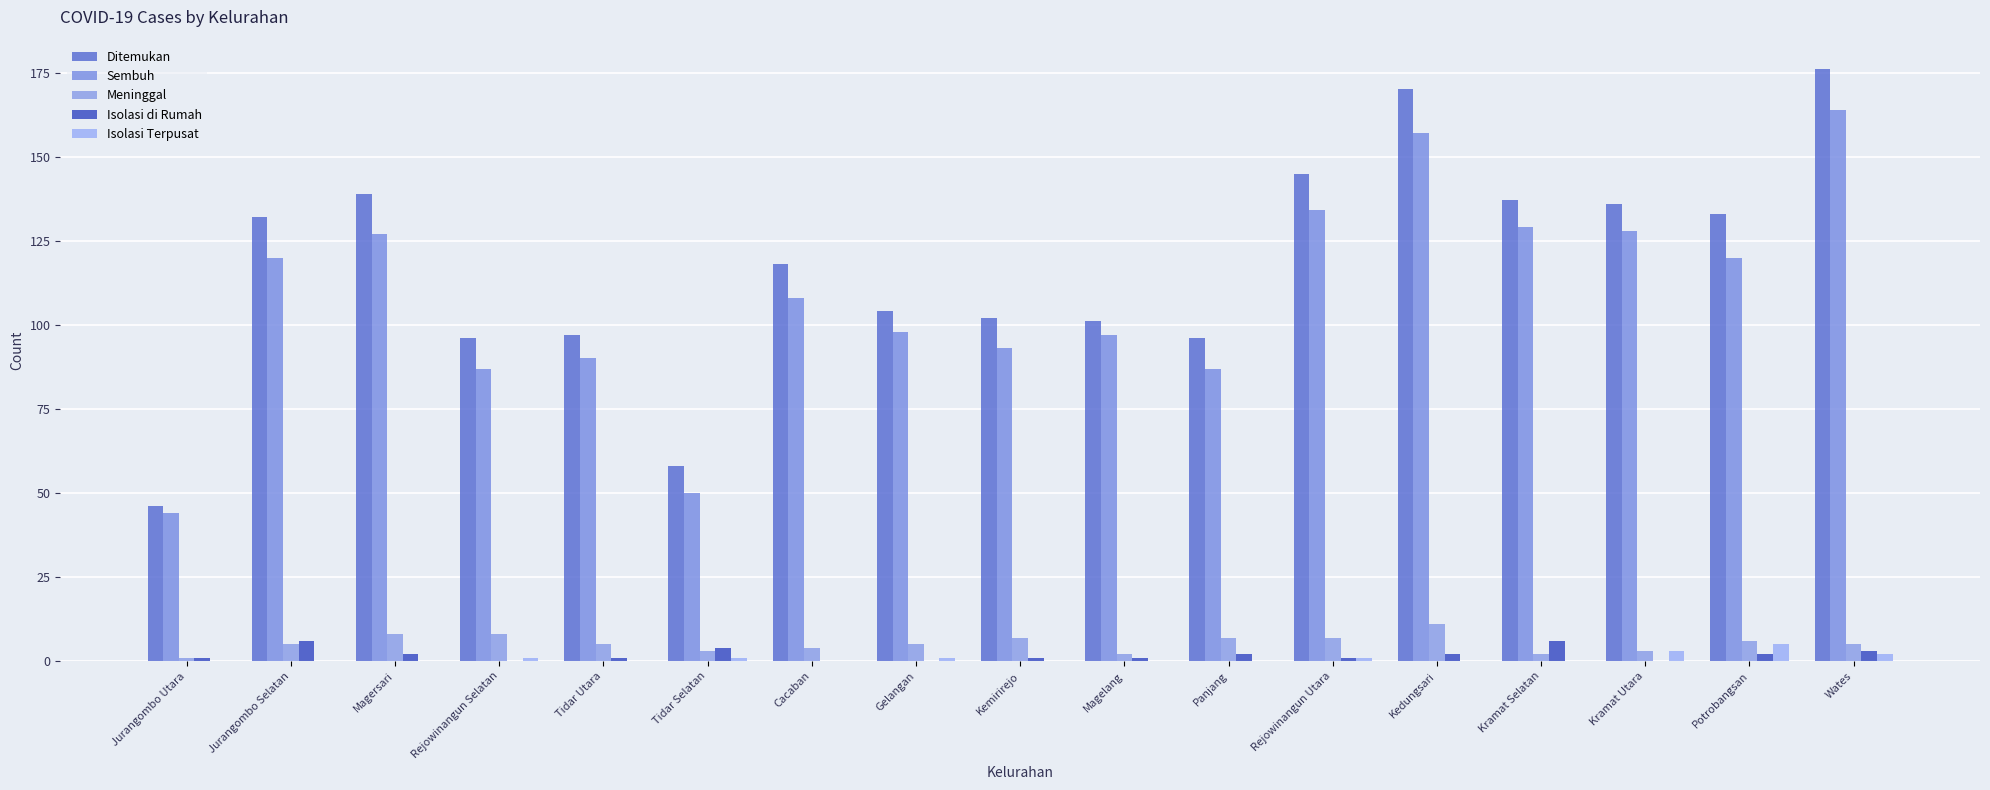

How many groups of bars are there?

17